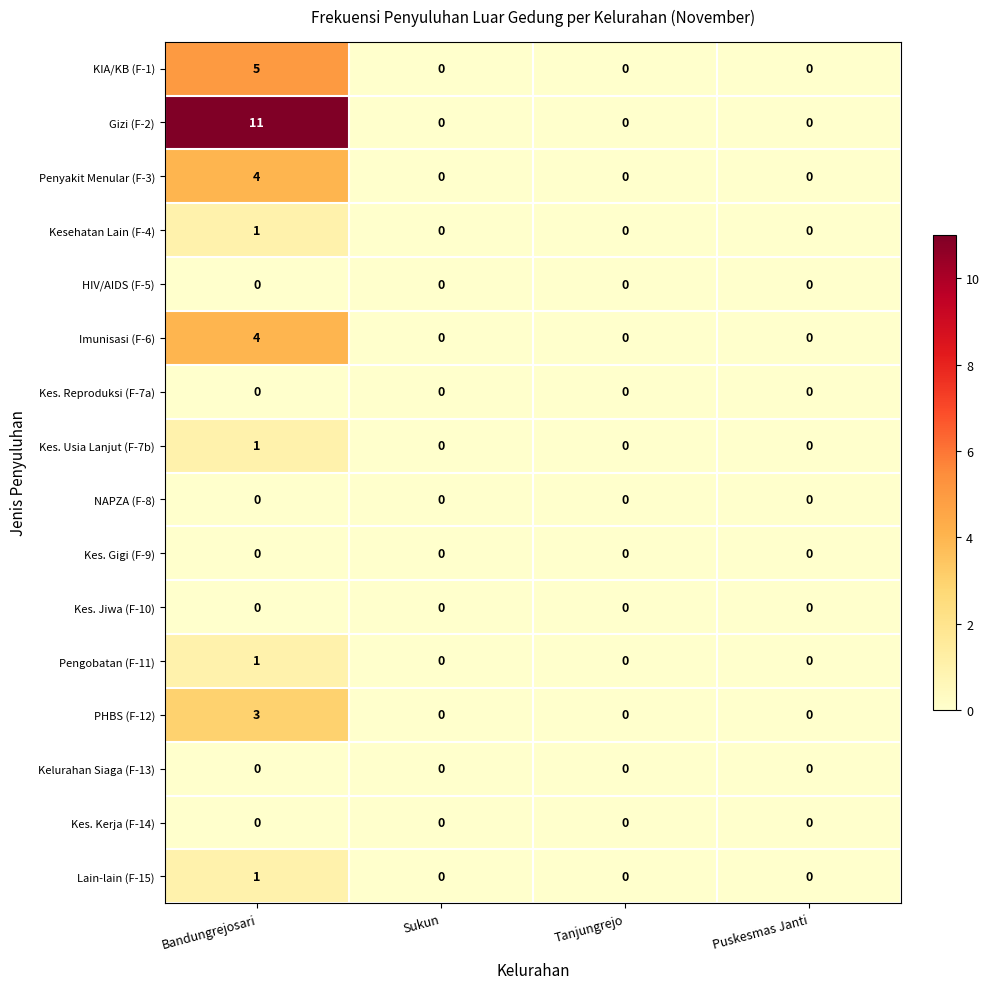

At how many categories does at least one series exceed 10?

1